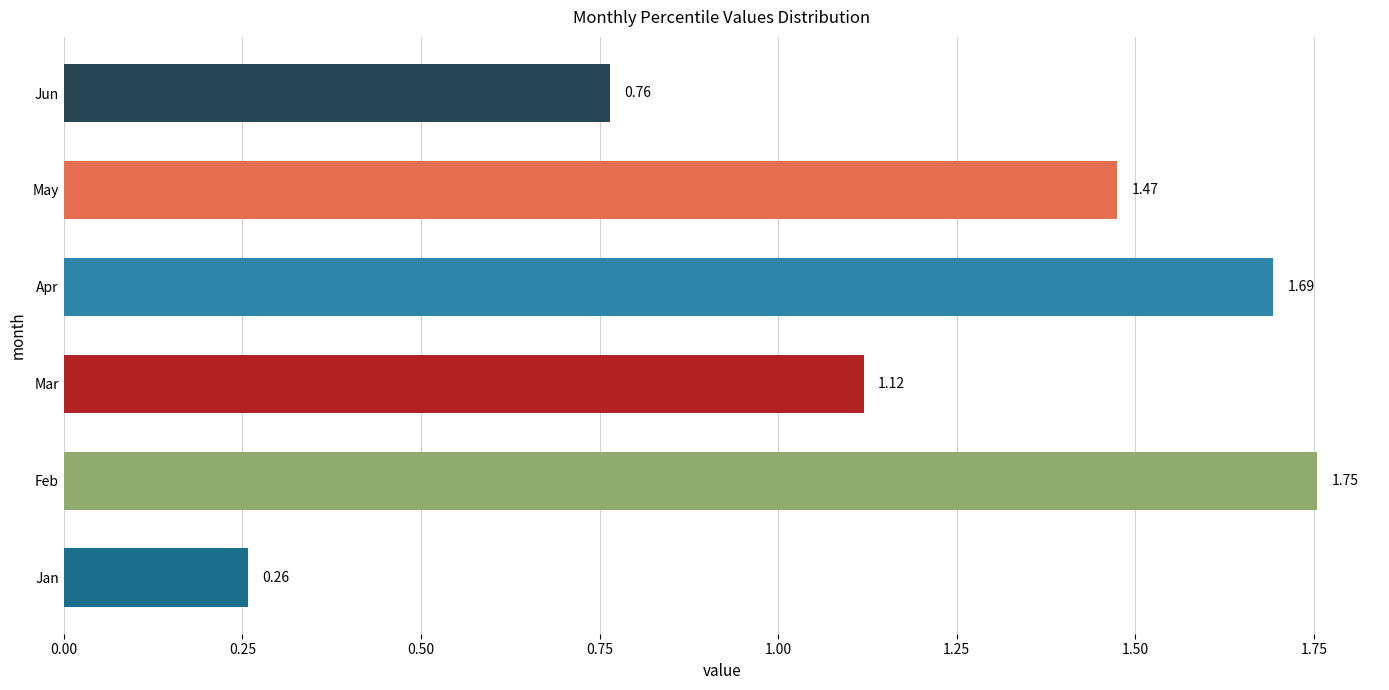

What is the difference between the second highest and minimum values in the May series?

0.4